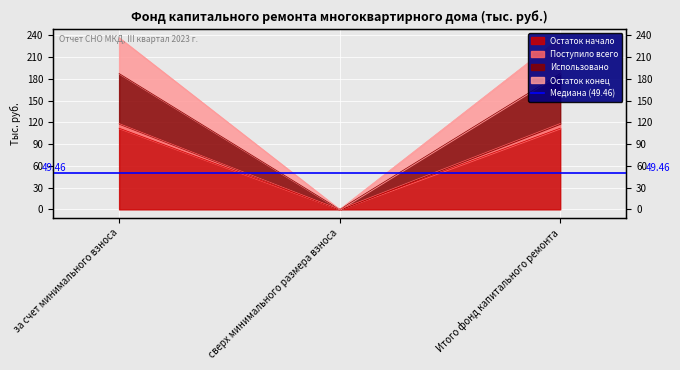

What position from the left is Итого фонд капитального ремонта?

3